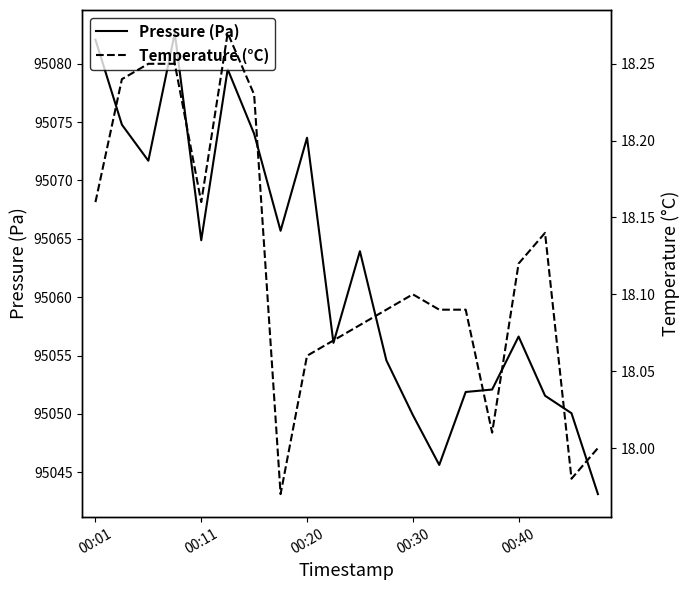

Where does the Pressure (Pa) series first go above 95063?

00:01